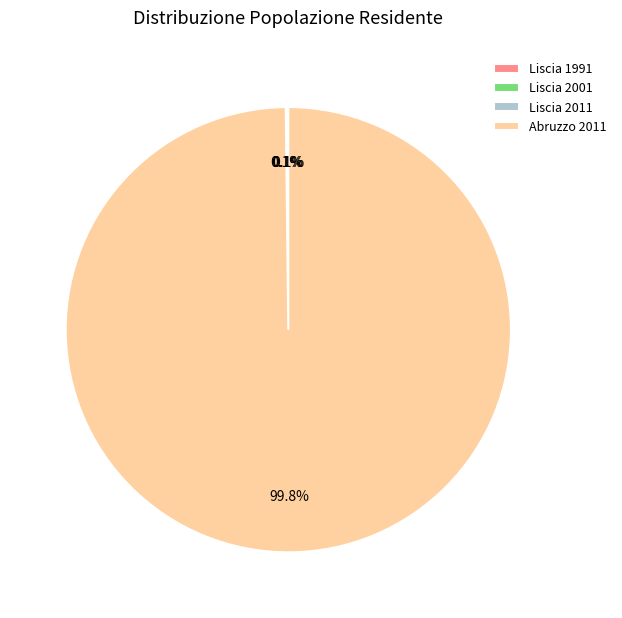

Which category has the biggest portion of the pie?

Abruzzo 2011